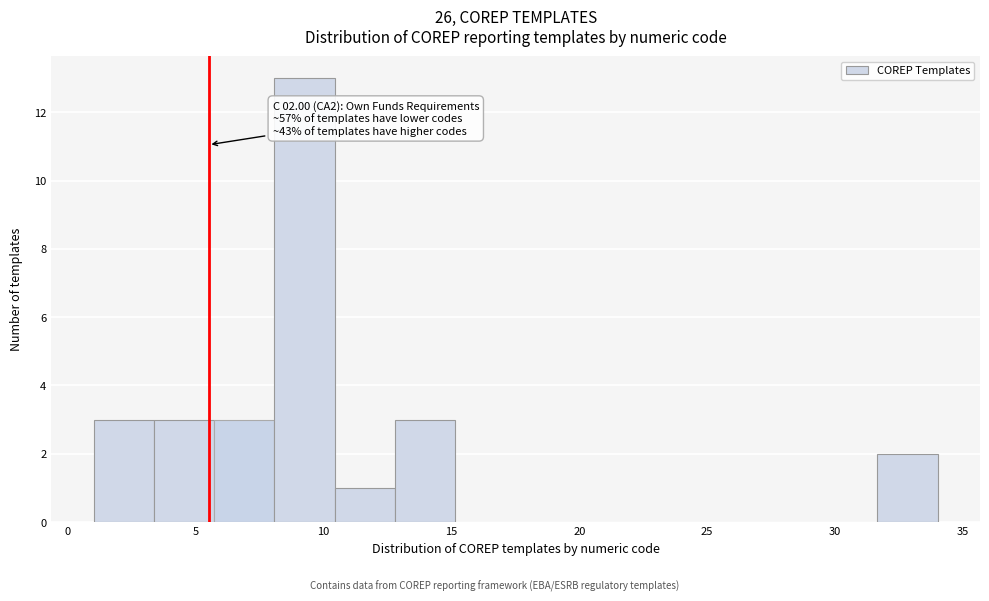

Which range on the x-axis has the tallest bar?

8.0 to 10.5